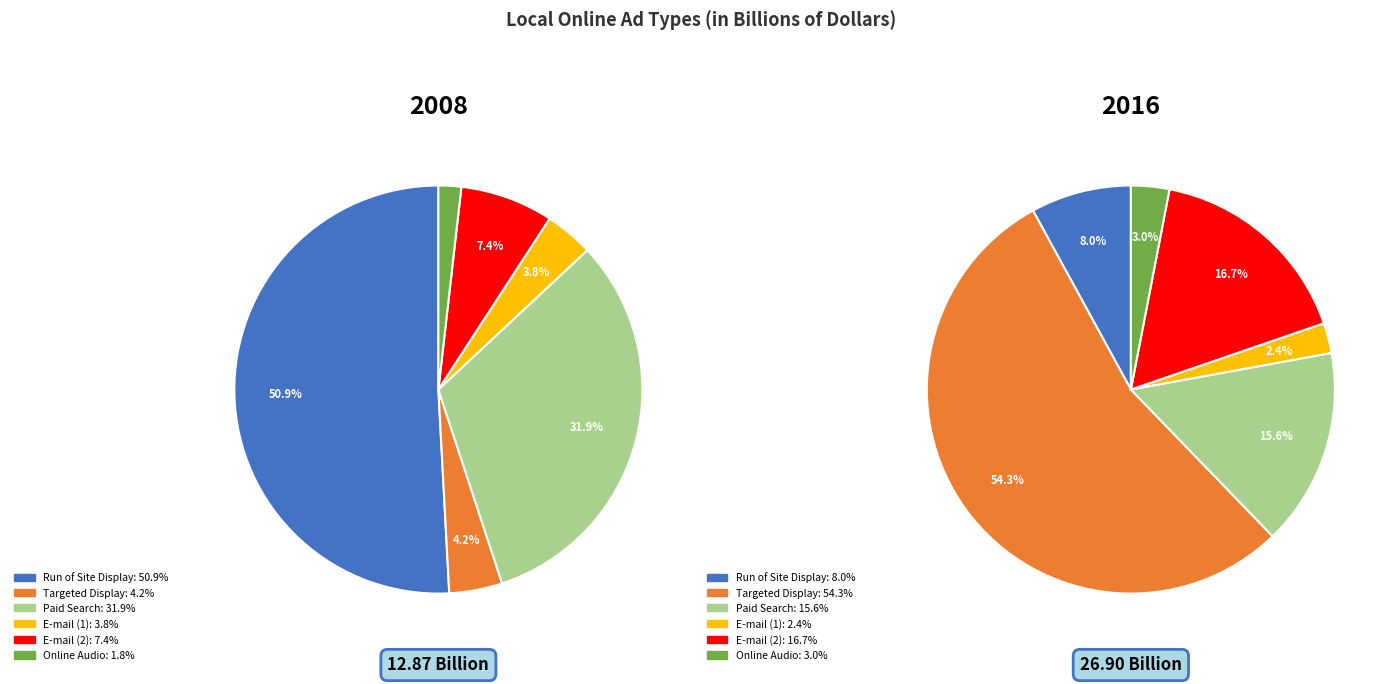

Is it true that E-mail (2) is 22% of the pie?

False